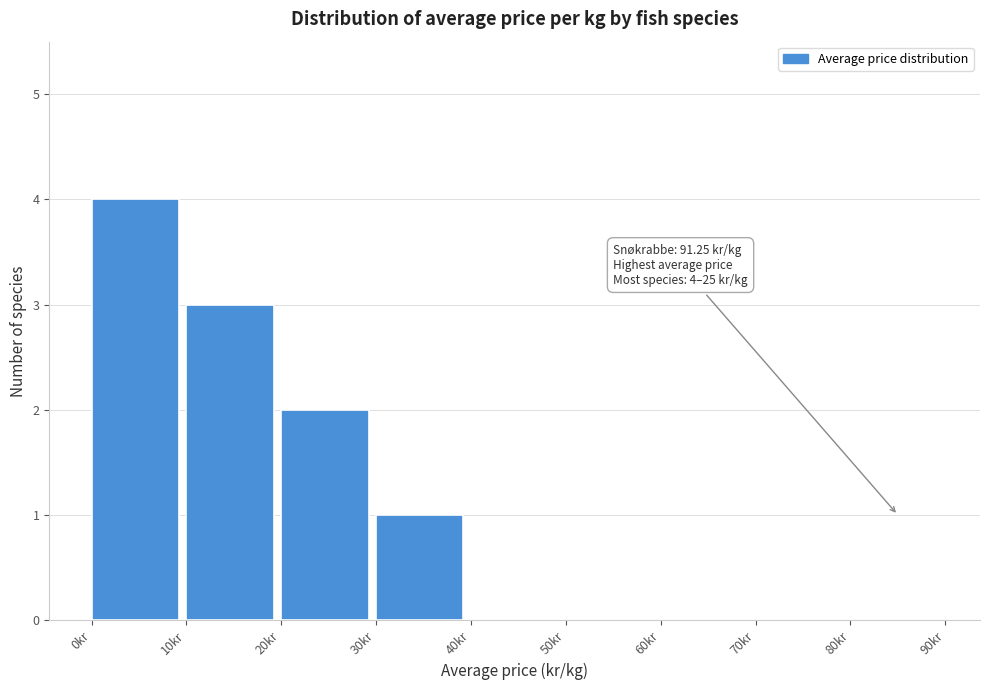

Over which range of the x-axis is the bar tallest?

0 to 10